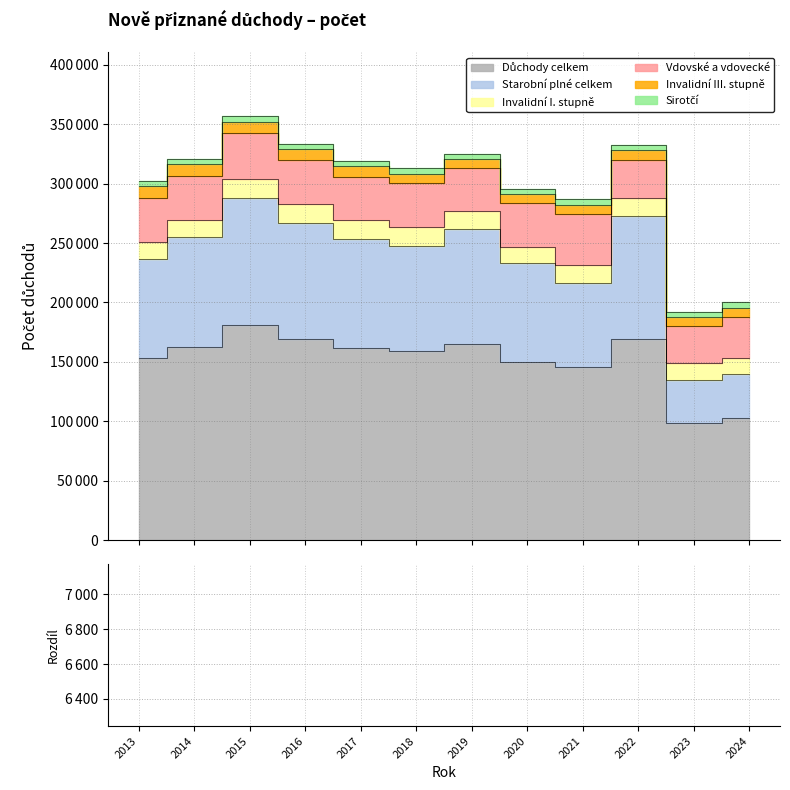

The value at 2014 is 4818. True or false?

True